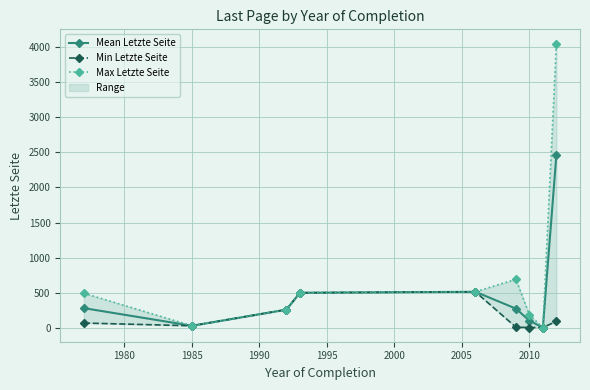

What is the average value of the Max Letzte Seite series?

748.0